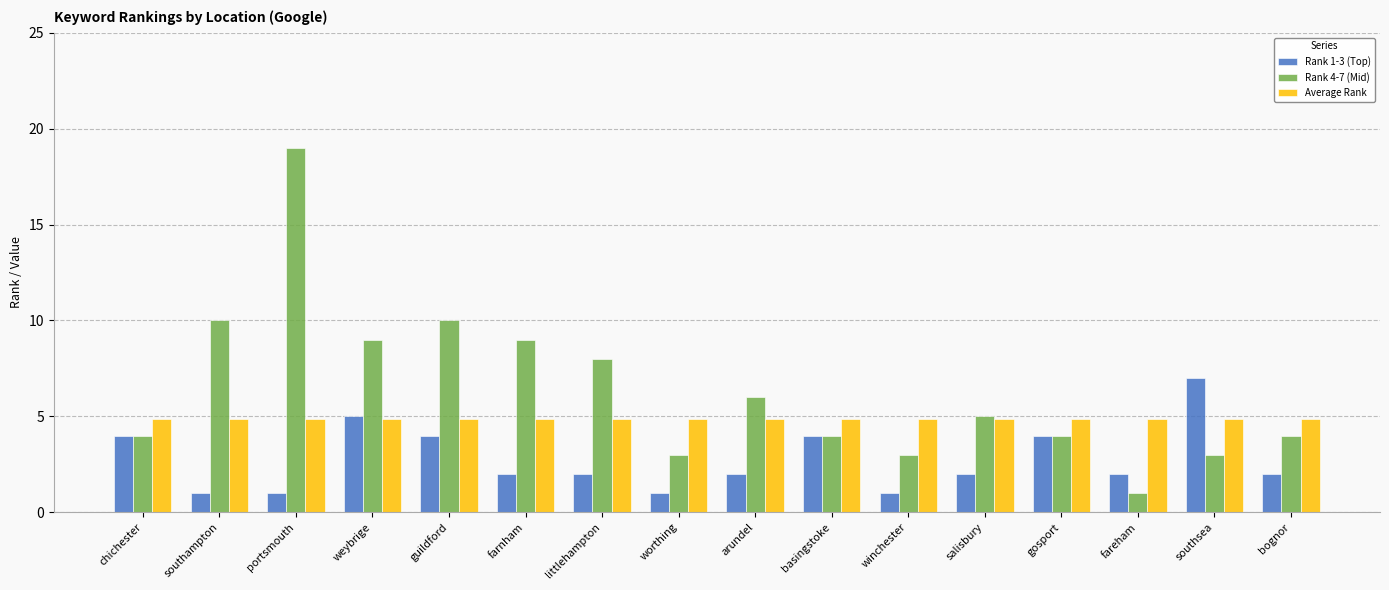

Are the bars grouped side by side (vs. stacked)?

Yes